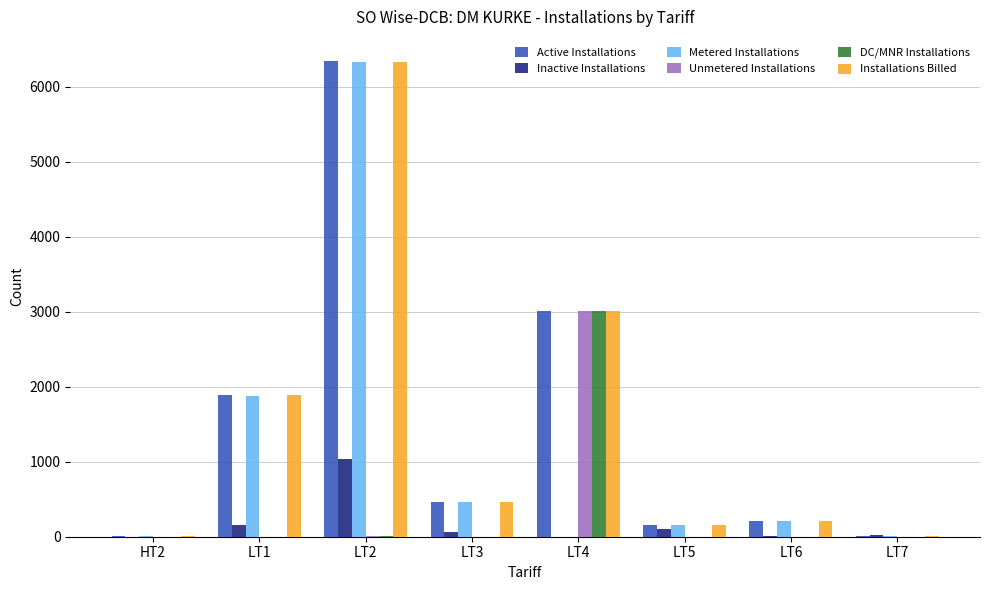

The value of Metered Installations at LT6 is 215. True or false?

True